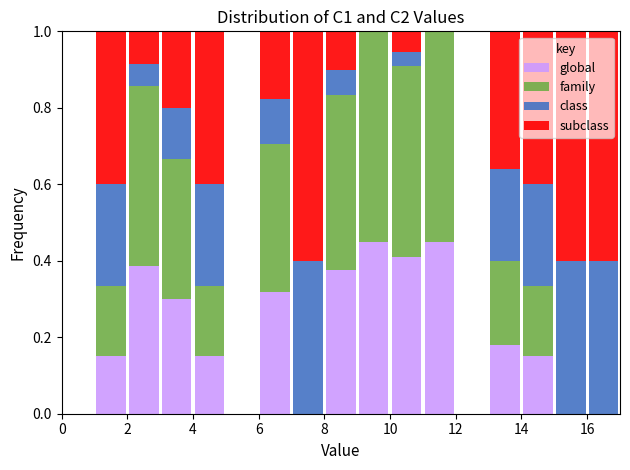

Reading left to right, list every stacked bar in this chart as the range it spans on the x-axis followed by its total height. The values are not printed on the chart, so give them approximately, as read against the axis.

0 to 1: 0
1 to 2: 1
2 to 3: 1
3 to 4: 1
4 to 5: 1
5 to 6: 0
6 to 7: 1
7 to 8: 1
8 to 9: 1
9 to 10: 1
10 to 11: 1
11 to 12: 1
12 to 13: 0
13 to 14: 1
14 to 15: 1
15 to 16: 1
16 to 17: 1